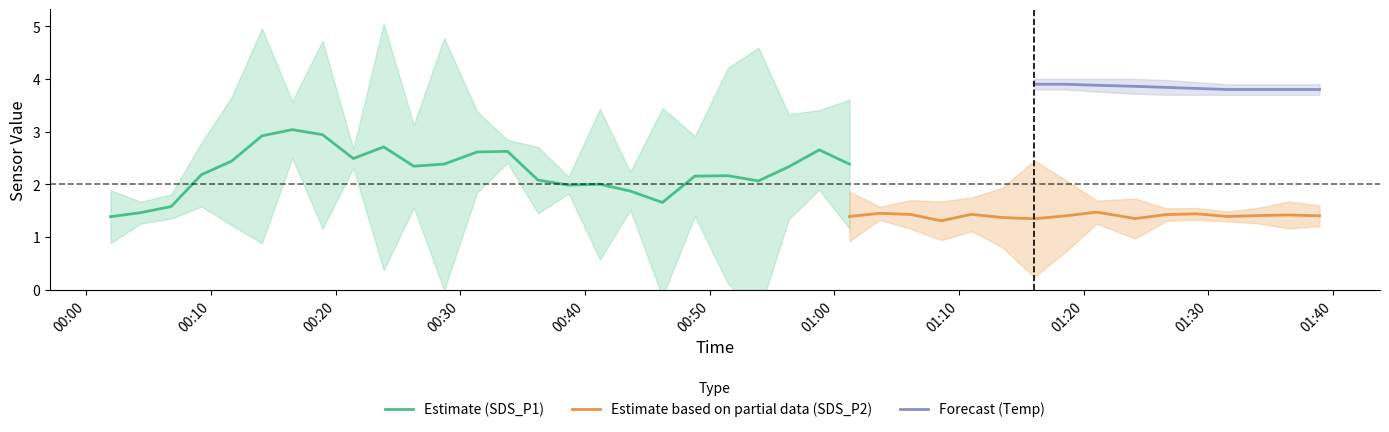

Is it true that Temp equals 3.8 at 37?

True